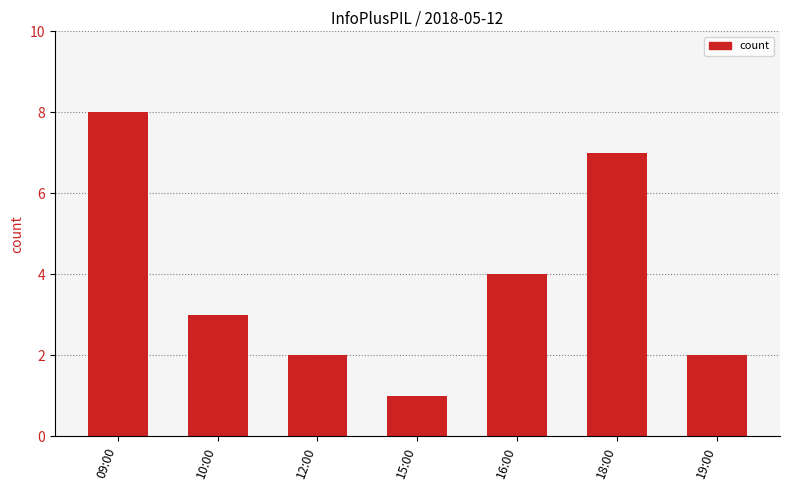

What is the smallest value displayed?

1